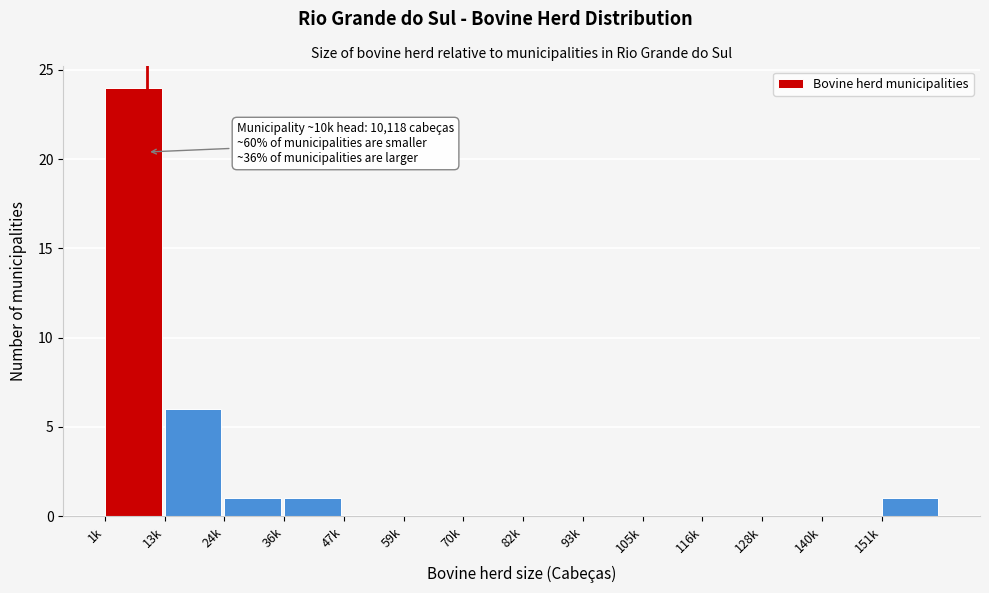

Reading right to left, extract all data points from this chart.

151k=1	140k=0	128k=0	116k=0	105k=0	93k=0	82k=0	70k=0	59k=0	47k=0	36k=1	24k=1	13k=6	1k=24